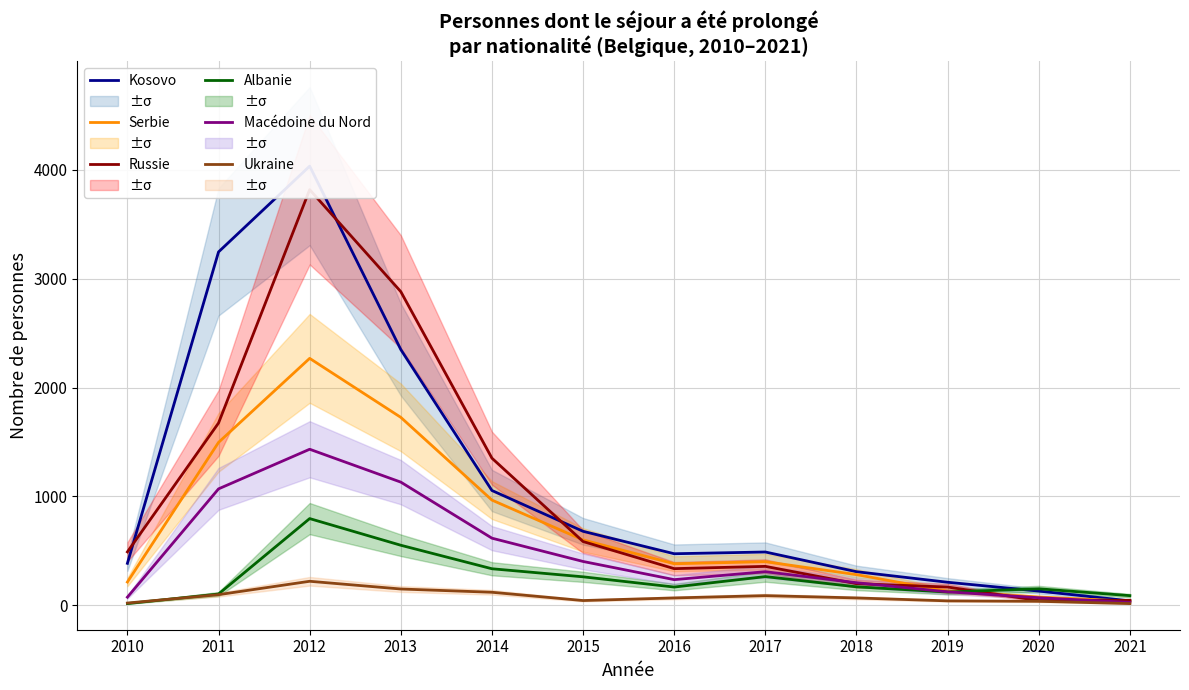

What is the average value of the Kosovo series?

1116